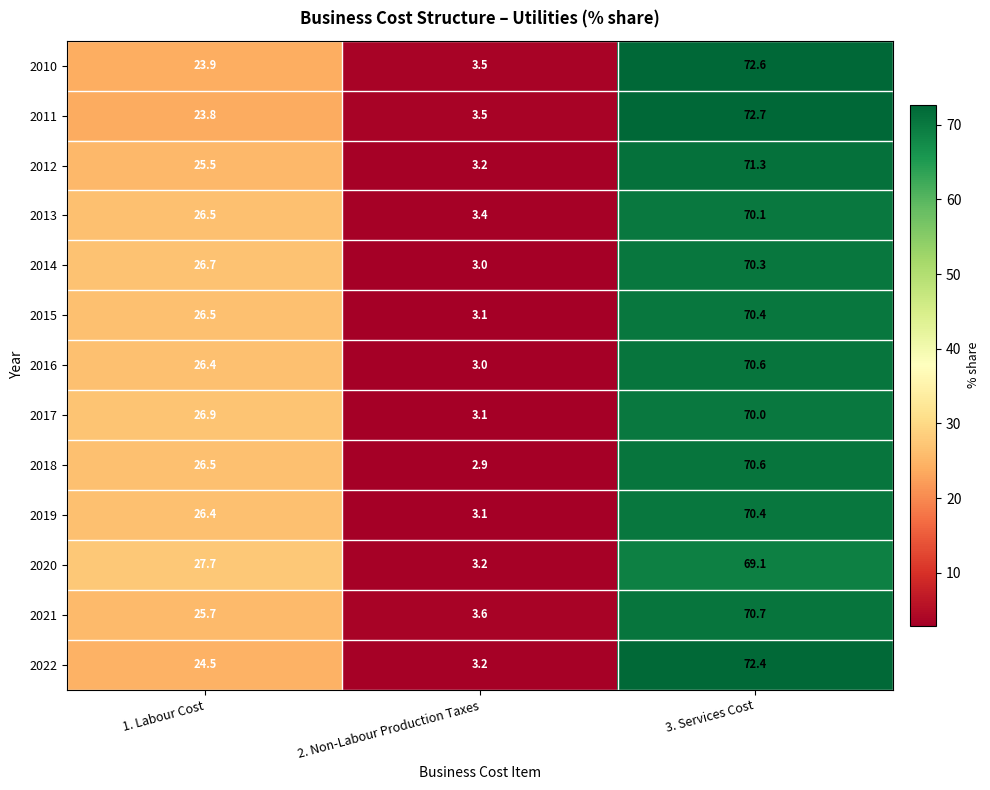

The value of 2013 at 1. Labour Cost is 26.5. True or false?

True